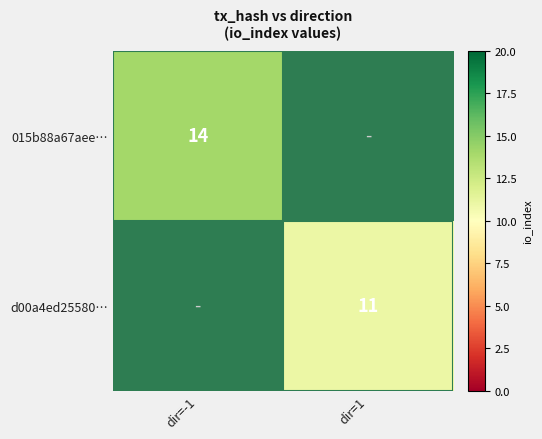

At dir=-1, list the series in order from largest to smallest.

015b88a67aee…, d00a4ed25580…